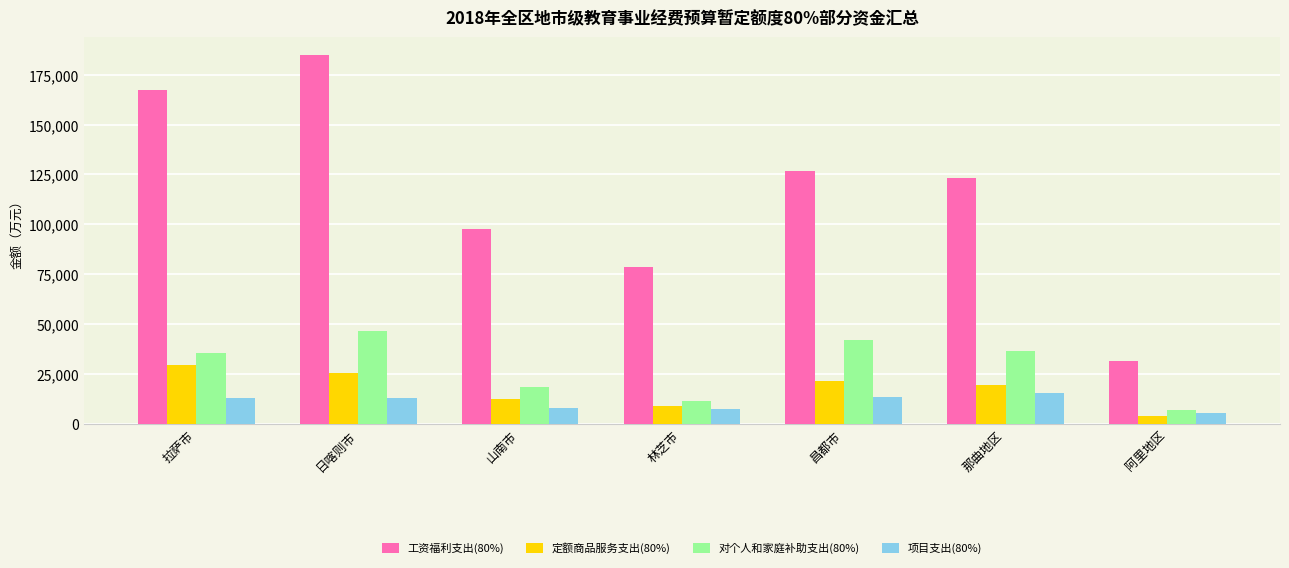

How many series are shown in this chart?

4